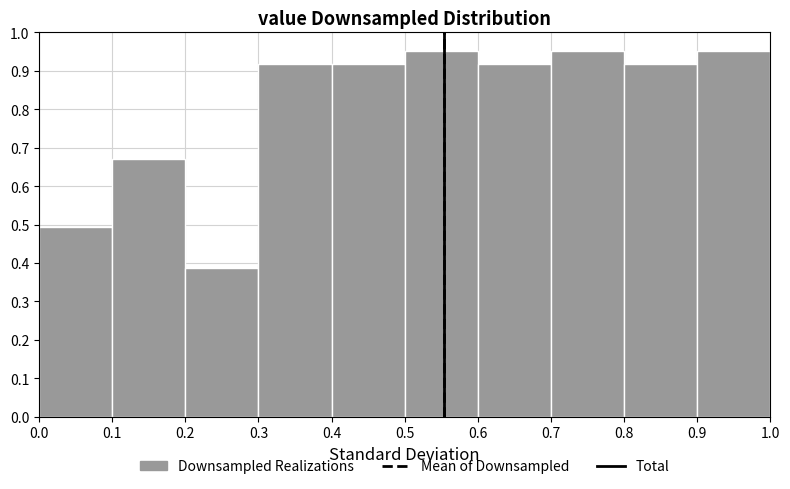

Reading left to right, list every bar in this chart as the range it spans on the x-axis followed by its height. The values are not printed on the chart, so give them approximately, as read against the axis.

0.0 to 0.1: 0.49
0.1 to 0.2: 0.67
0.2 to 0.3: 0.39
0.3 to 0.4: 0.92
0.4 to 0.5: 0.92
0.5 to 0.6: 0.95
0.6 to 0.7: 0.92
0.7 to 0.8: 0.95
0.8 to 0.9: 0.92
0.9 to 1.0: 0.95